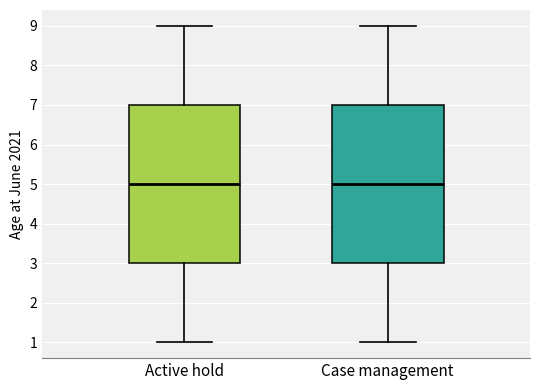

Reading left to right, transcribe this box plot: for each box, give where its median line is, the range the box spans, and where its two whiskers end, as read against the y-axis. The values are not printed on the chart, so give them approximately, as read against the axis.

Active hold: median 5, box 3 to 7, whiskers 1 to 9
Case management: median 5, box 3 to 7, whiskers 1 to 9